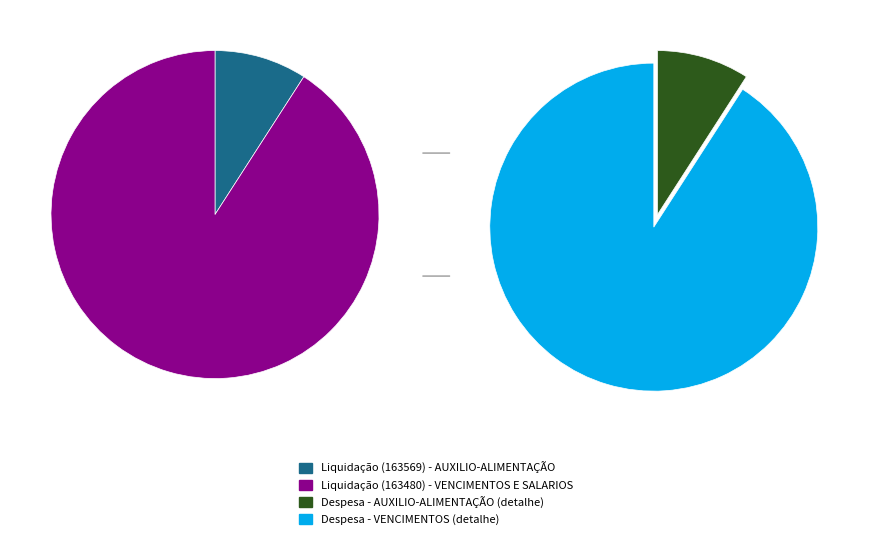

What percentage is NOT represented by Liquidação (163569) - AUXILIO-ALIMENTAÇÃO?

90.9%